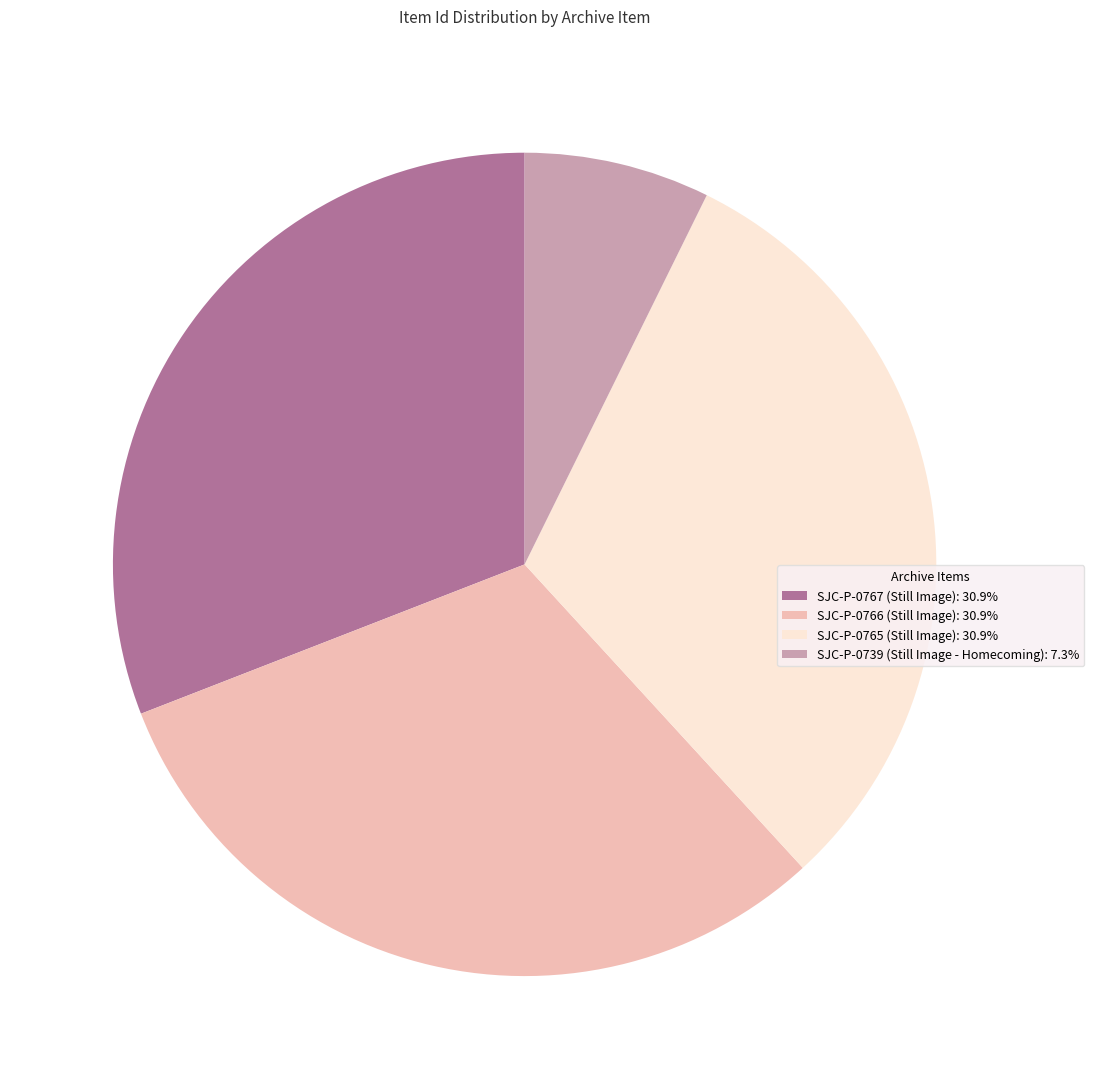

Is there a majority slice in this chart?

No